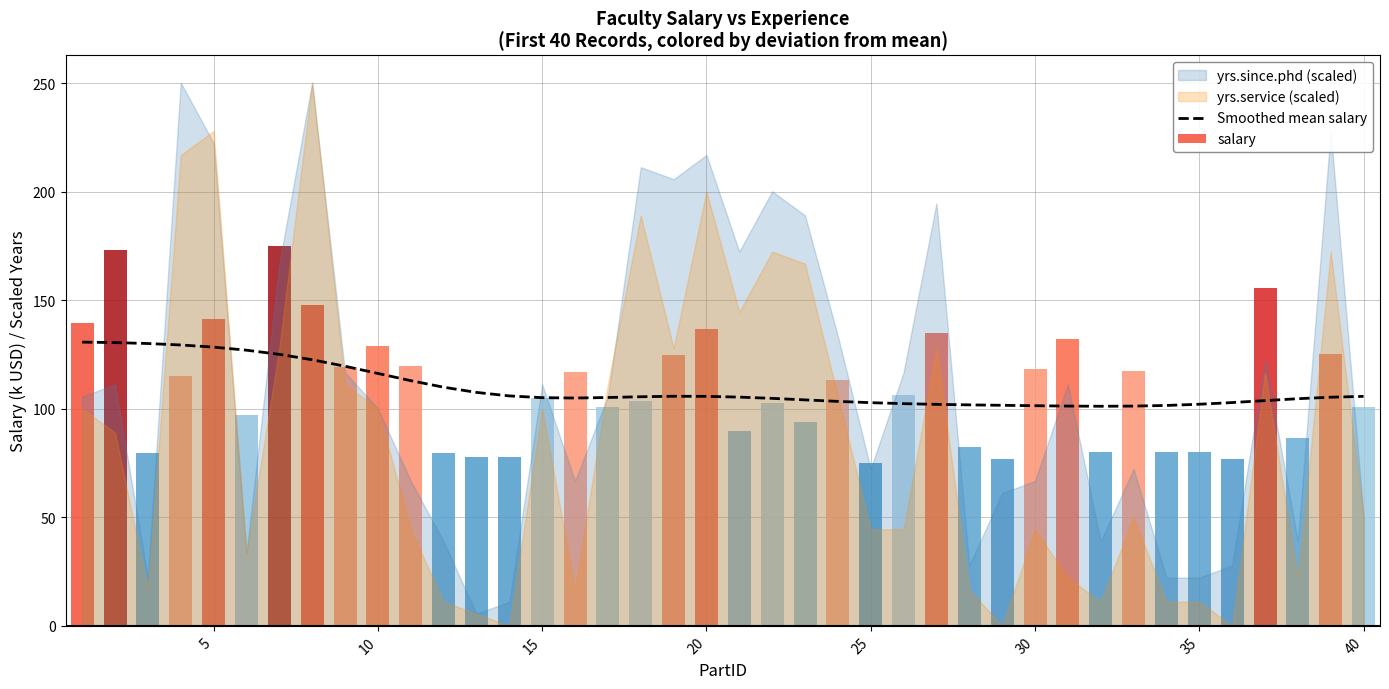

Does the chart contain any negative values?

No